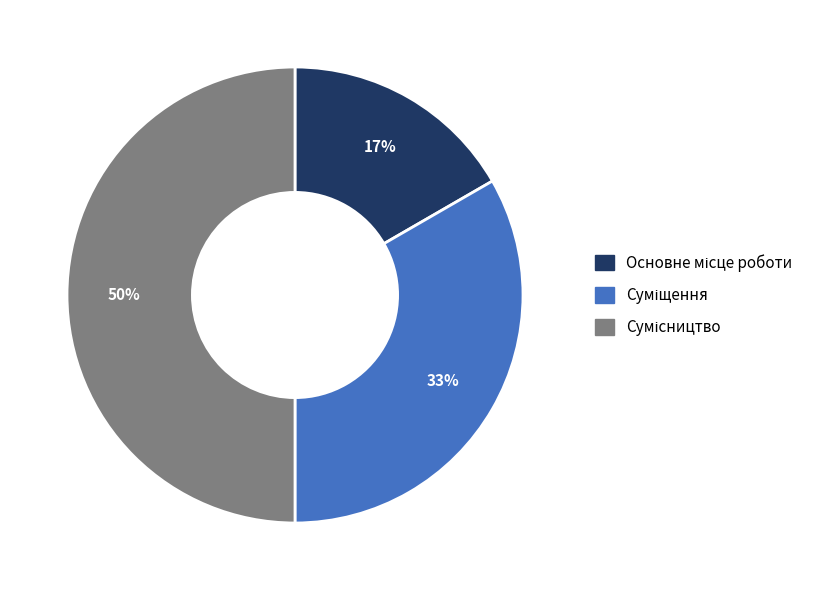

To the nearest percent, what is the difference between the largest and smallest slice percentages?

33%